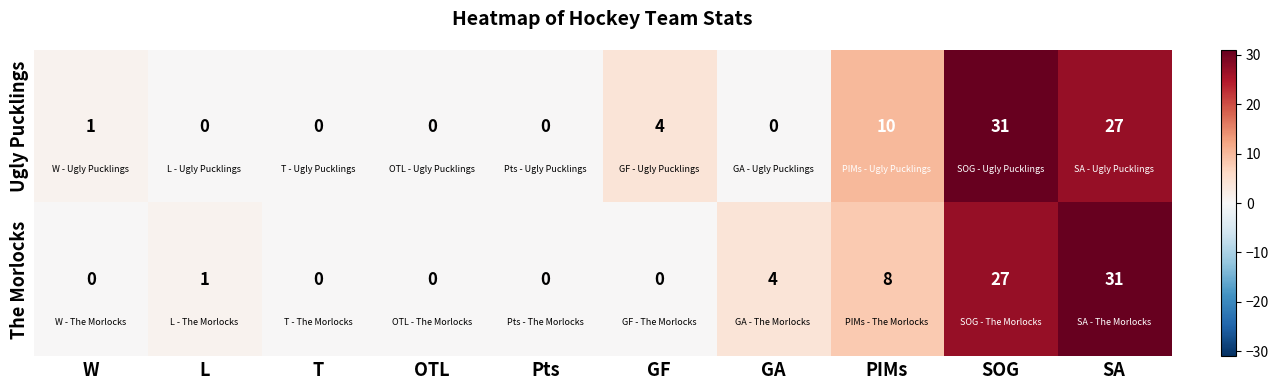

Between L and SA, which series saw the biggest shift?

The Morlocks